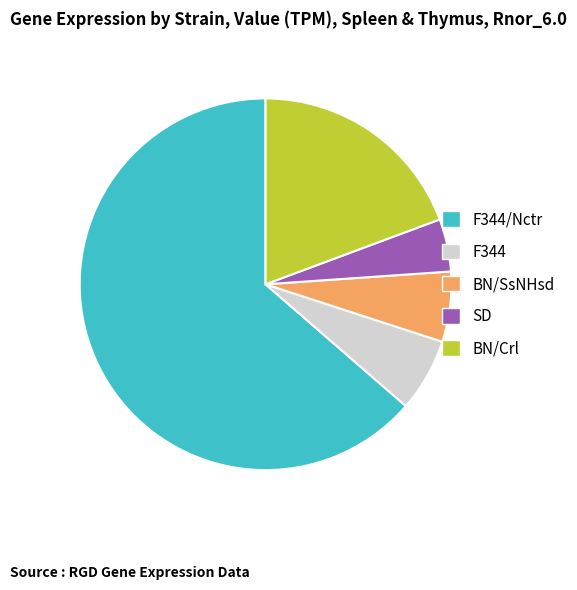

True or false: BN/SsNHsd accounts for 1% of the total.

False